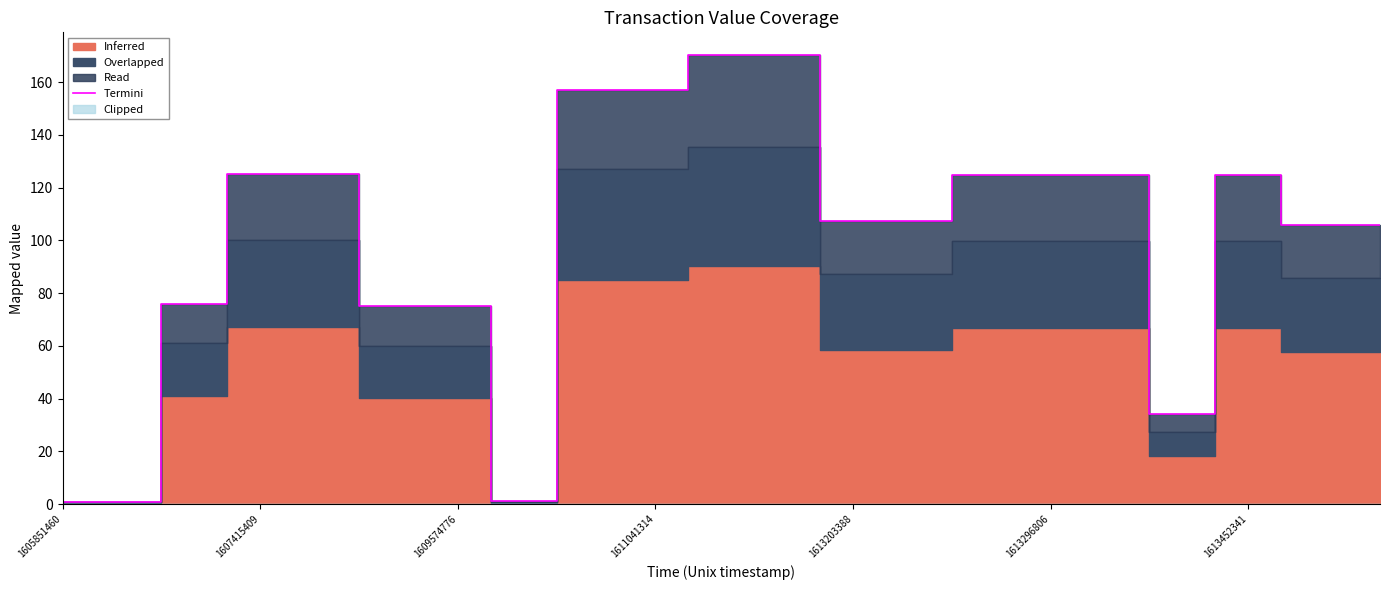

What is the average value?

99.6